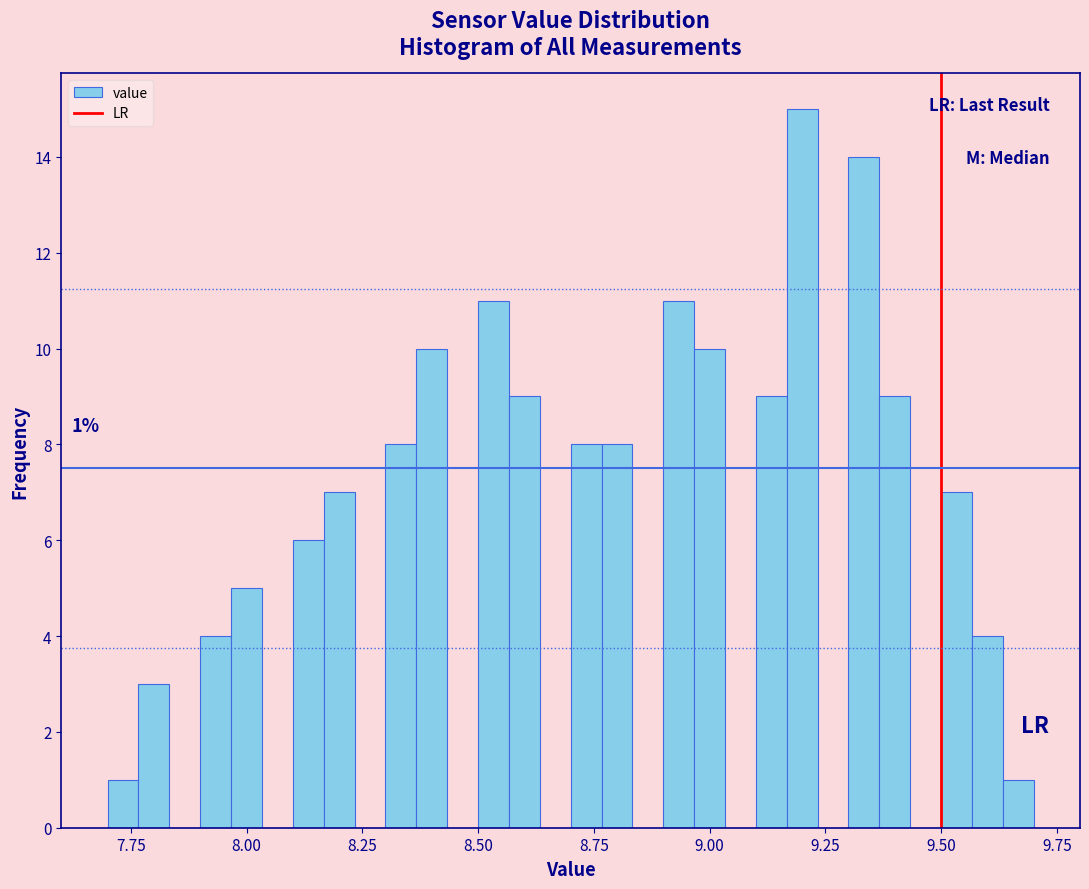

Read against the x-axis, roughly where is the centre of the tallest bar?

9.20